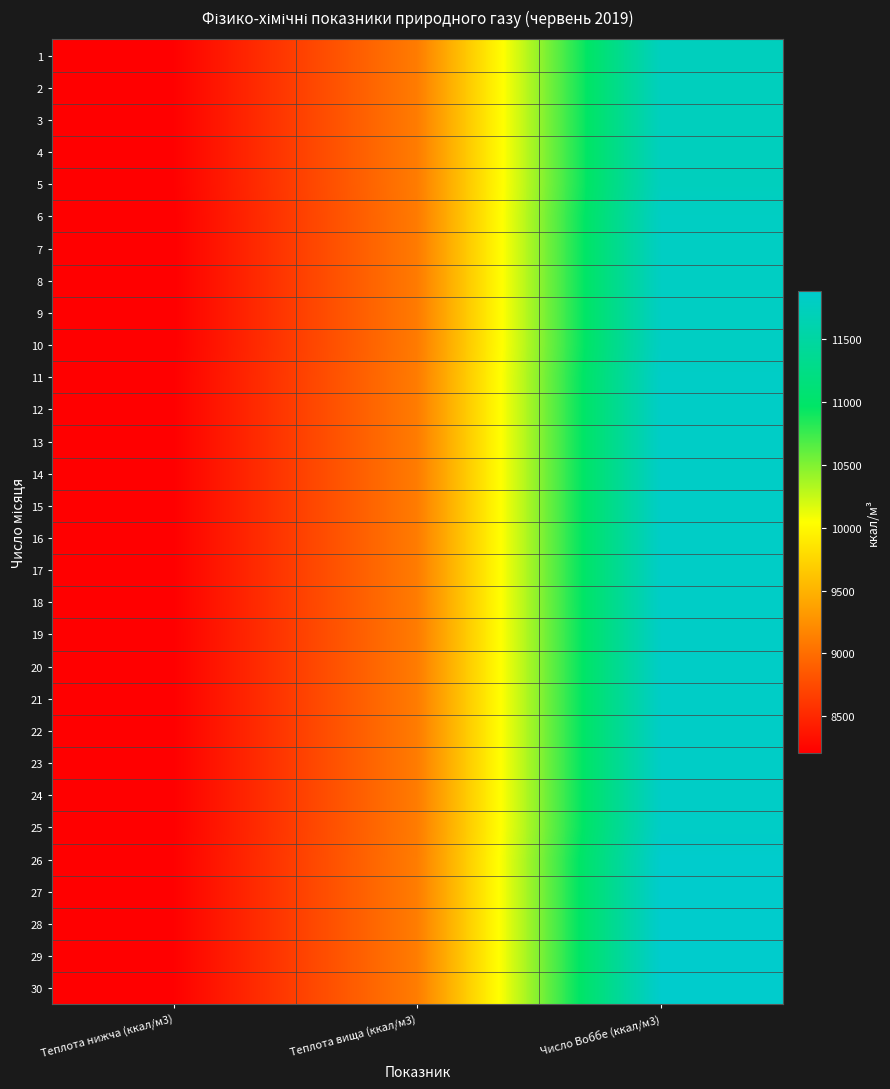

Between Теплота вища (ккал/м3) and Теплота нижча (ккал/м3), which is larger?

Теплота вища (ккал/м3)